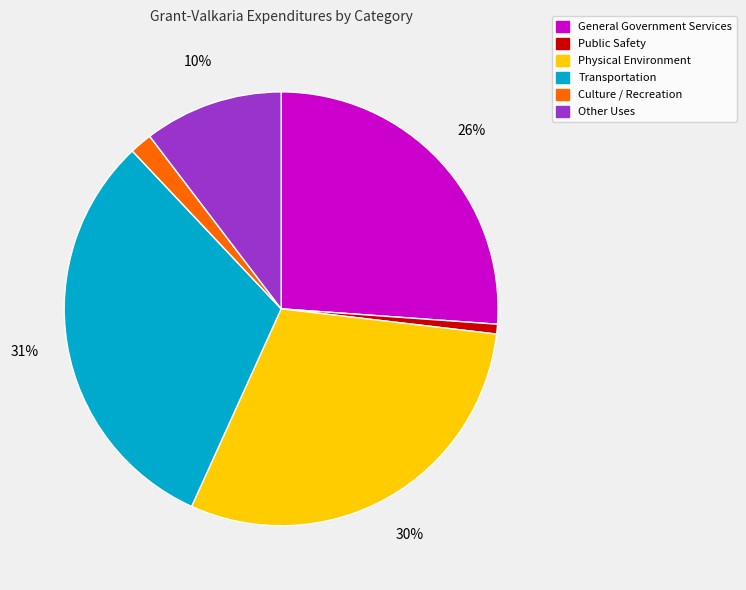

What percentage is the Culture / Recreation slice, to the nearest percent?

2%